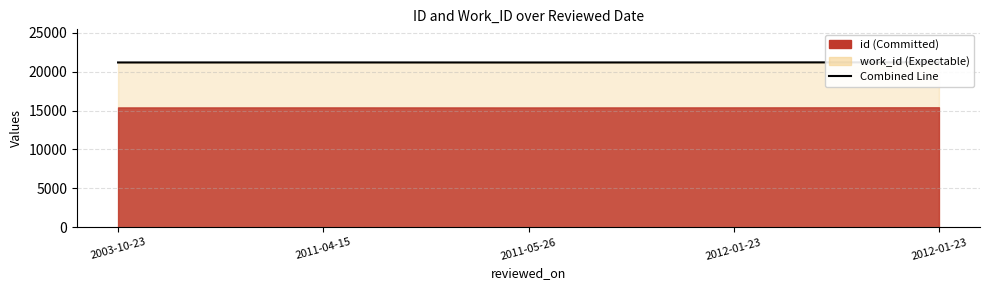

Reading left to right, what are all the values shown in this chart?

2003-10-23=21175	2011-04-15=21178	2011-05-26=21172	2012-01-23=21180	2012-01-23=21193